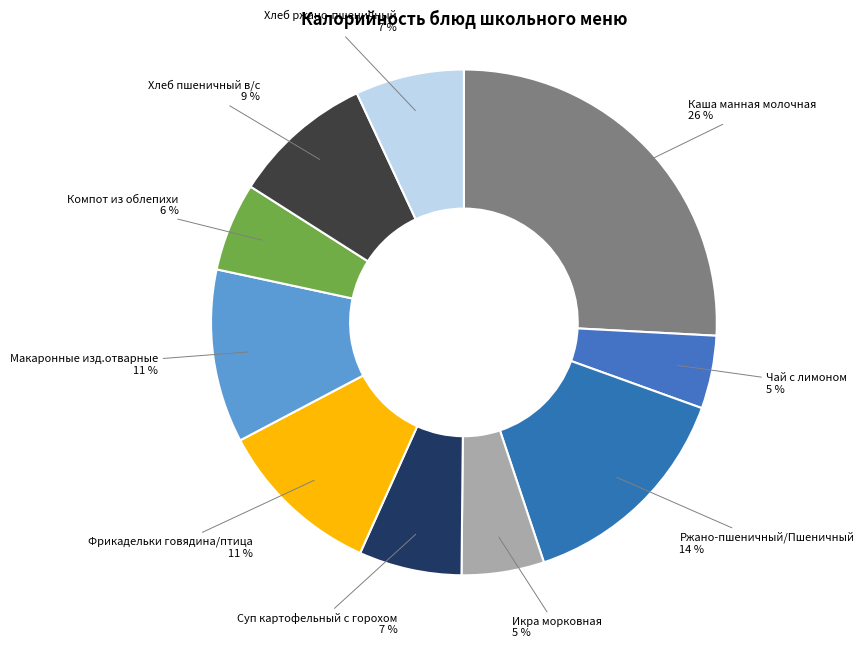

How many slices are in this pie chart?

10